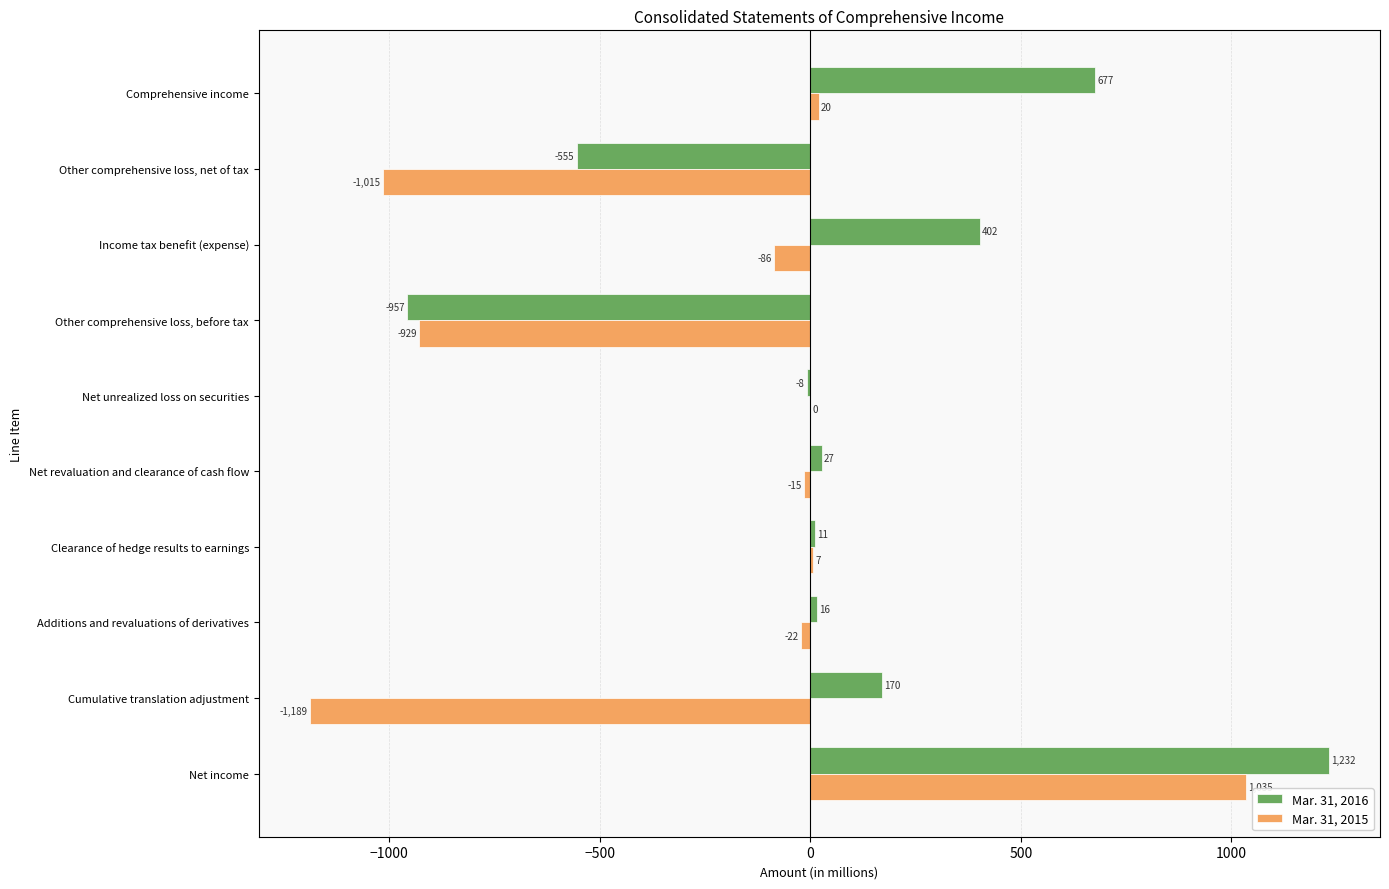

What is the sum of all Mar. 31, 2016 values?

1015